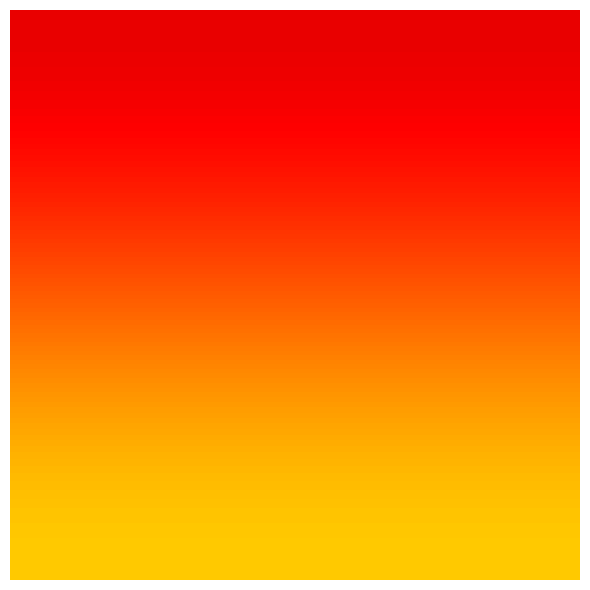

How many data points does each series have?

20